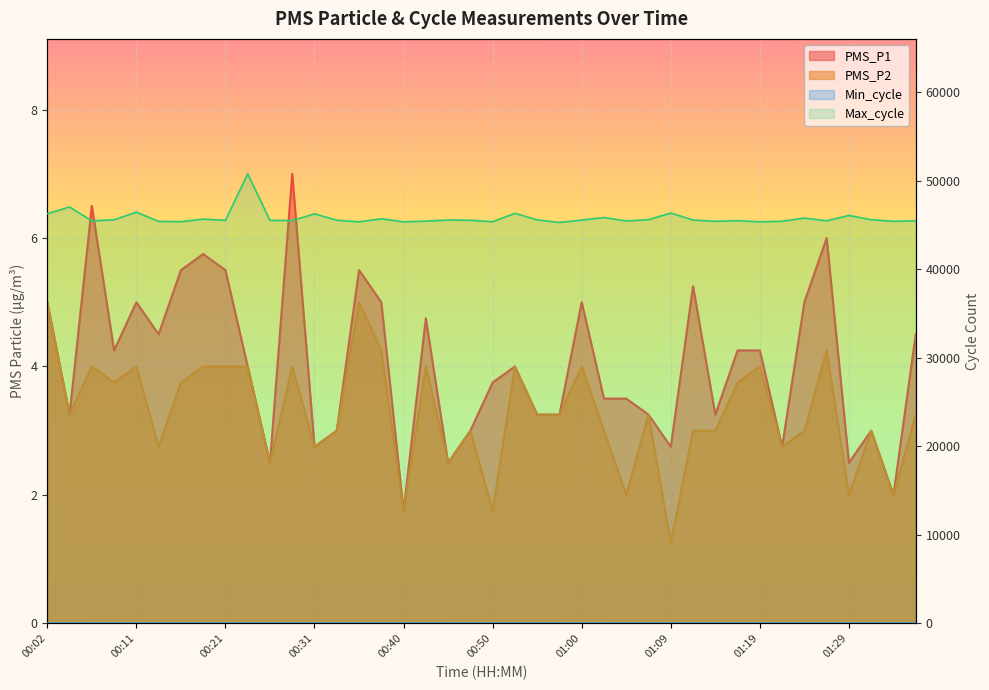

At 01:34, list the series in order from largest to smallest.

Max_cycle, Min_cycle, PMS_P1, PMS_P2